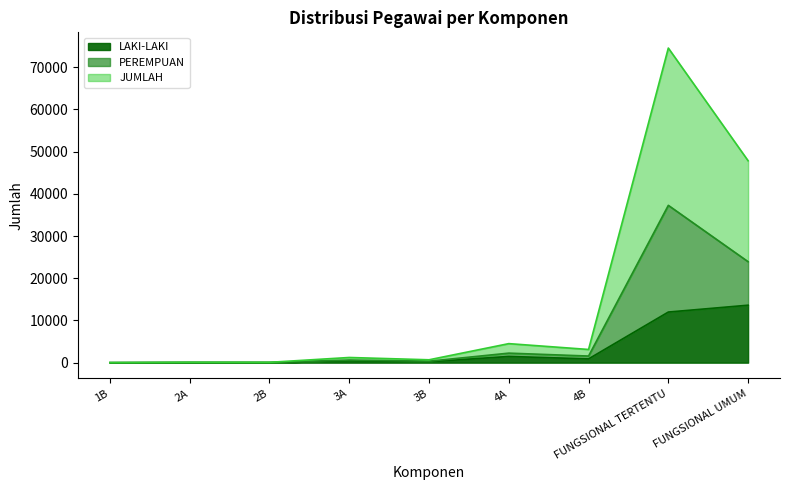

Which label corresponds to the largest value in the chart?

FUNGSIONAL TERTENTU